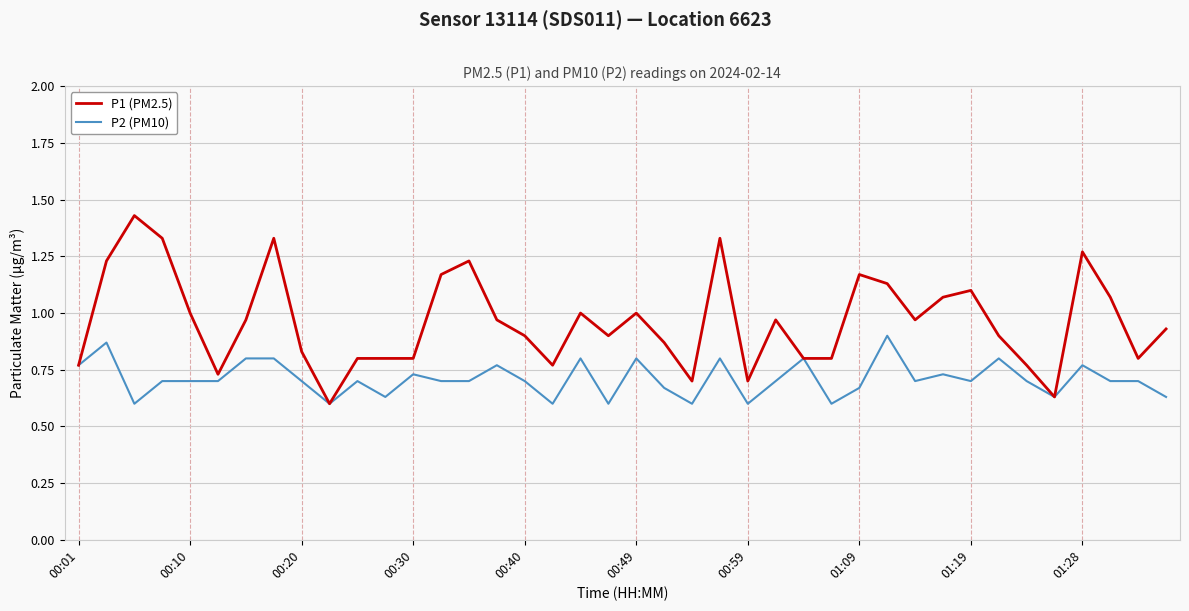

Rank the series by their average value, from lowest to highest.

P2 (PM10), P1 (PM2.5)